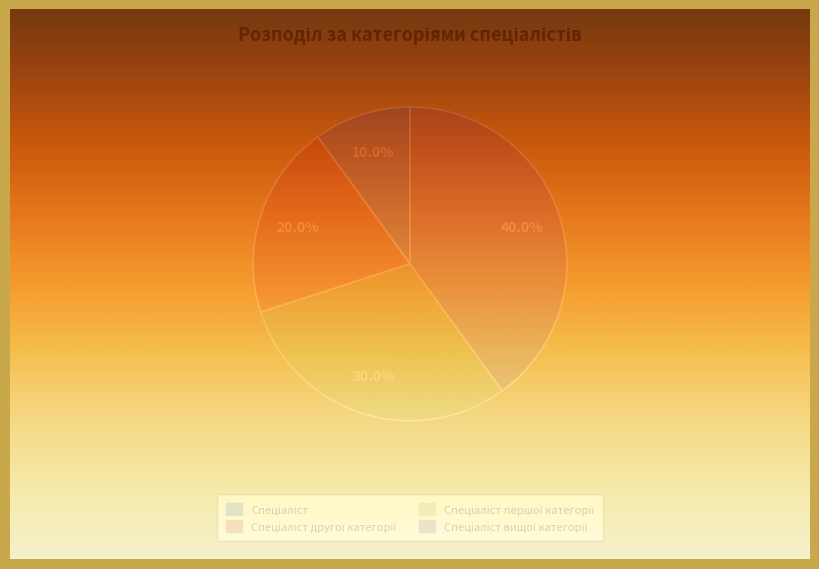

Is there a majority slice in this chart?

No